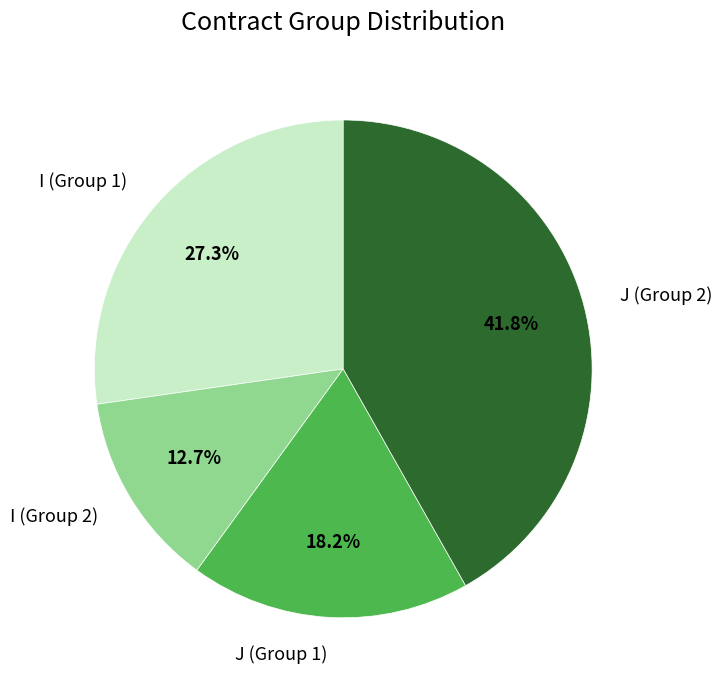

Rank the categories by value from highest to lowest.

J (Group 2), I (Group 1), J (Group 1), I (Group 2)